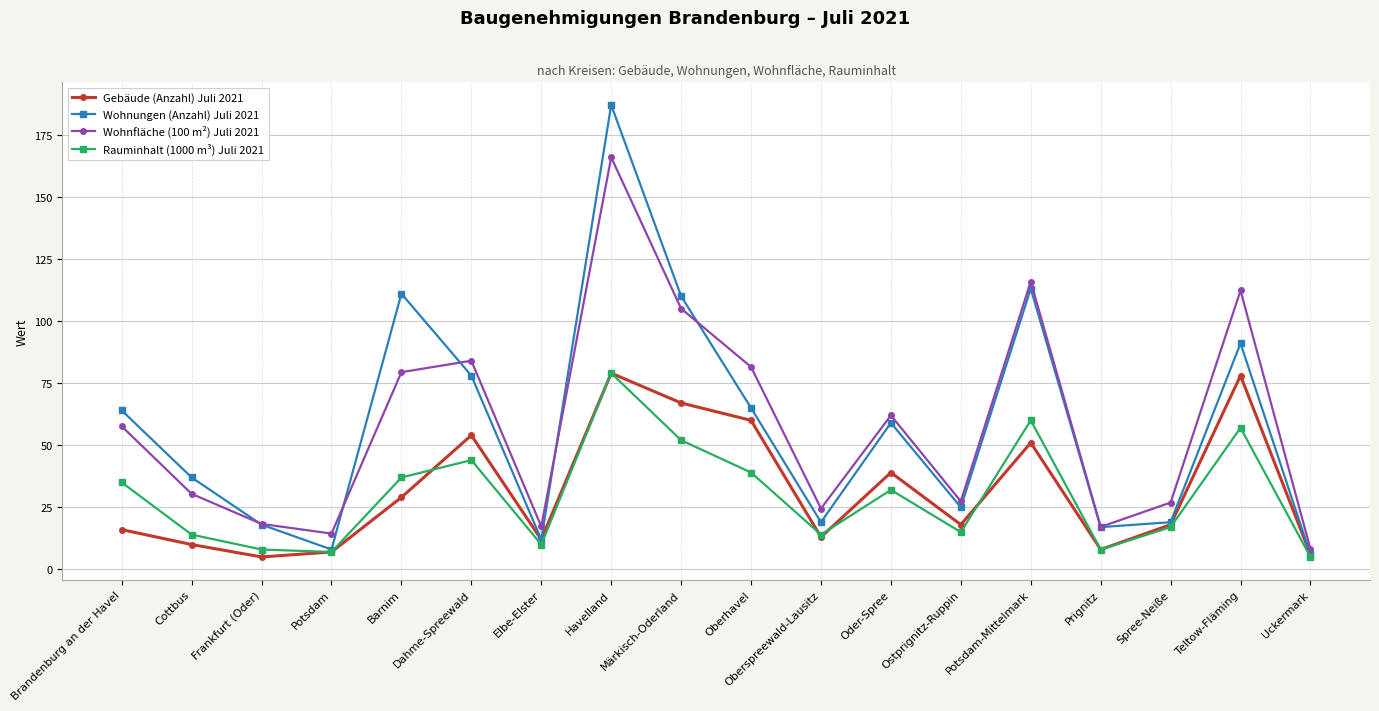

True or false: Wohnfläche (100 m²) Juli 2021 and Gebäude (Anzahl) Juli 2021 cross at least once.

False